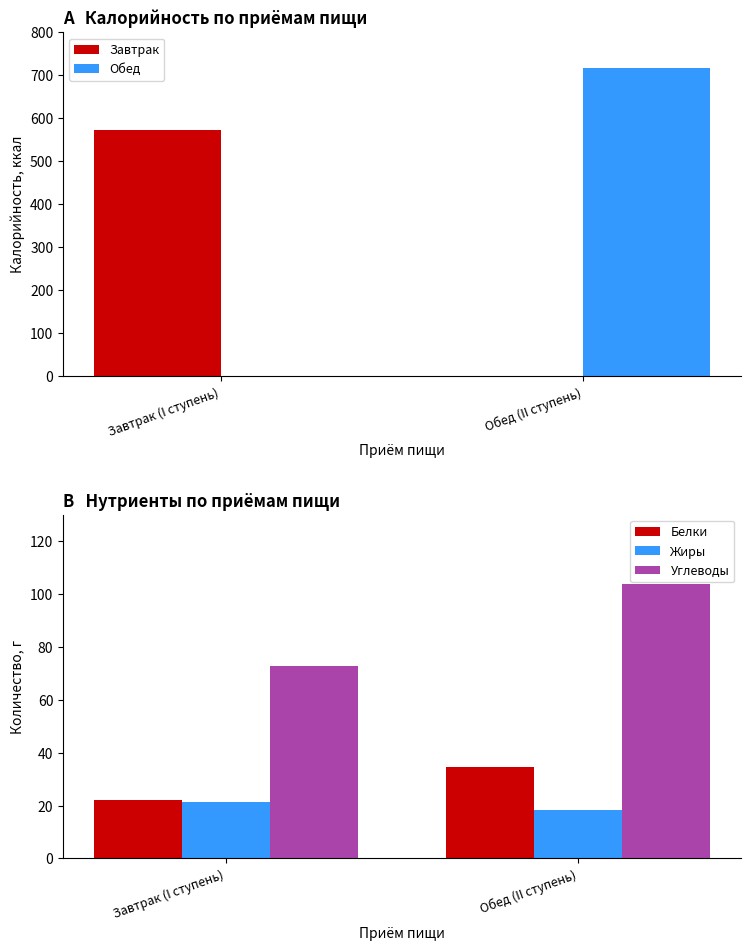

At which category does the chart reach its minimum across all series?

Обед (II ступень)